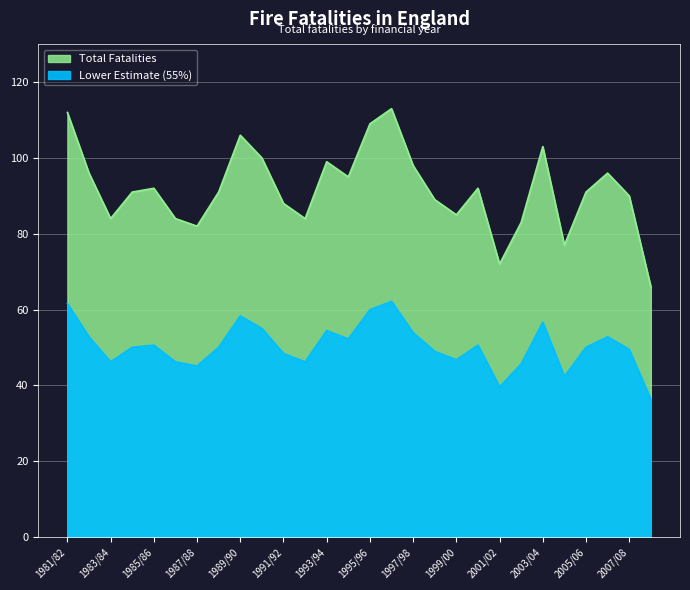

List the labels in order of value, largest first.

1996/97, 1981/82, 1995/96, 1989/90, 2003/04, 1990/91, 1993/94, 1997/98, 1982/83, 2006/07, 1994/95, 1985/86, 2000/01, 1984/85, 1988/89, 2005/06, 2007/08, 1998/99, 1991/92, 1999/00, 1983/84, 1986/87, 1992/93, 2002/03, 1987/88, 2004/05, 2001/02, 2008/09